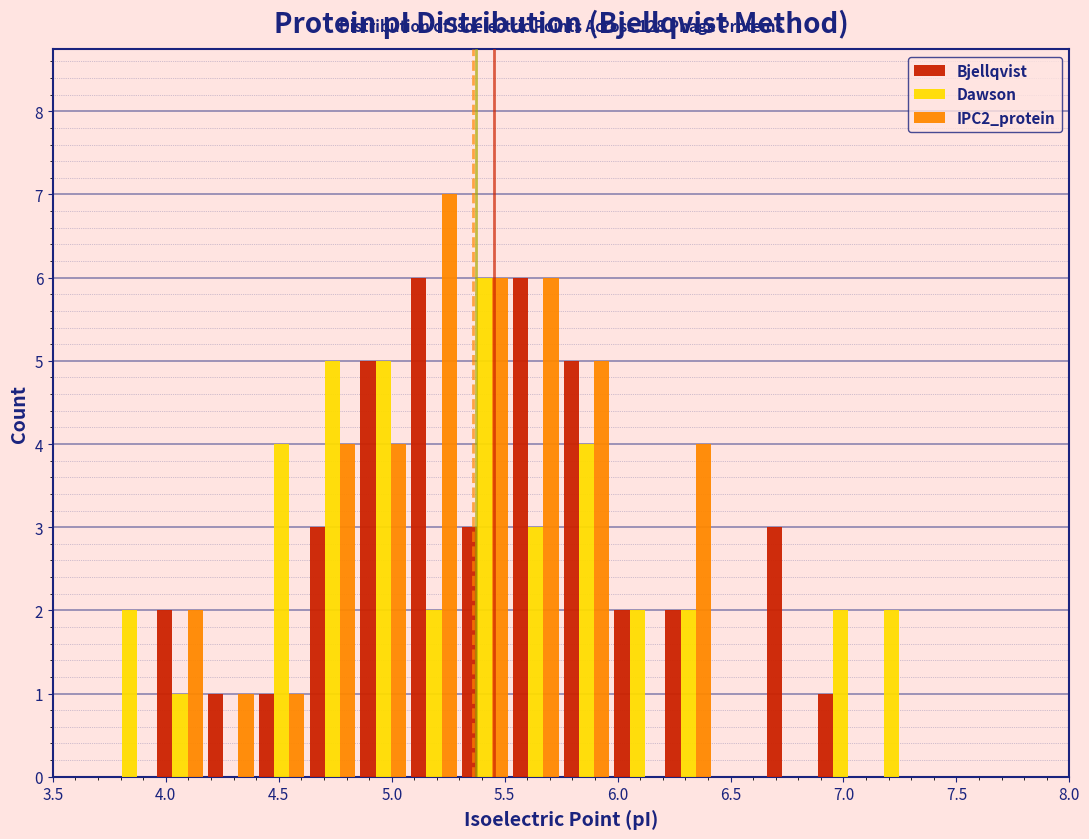

In the IPC2_protein series, which range on the x-axis has the tallest bar?

5.075 to 5.300